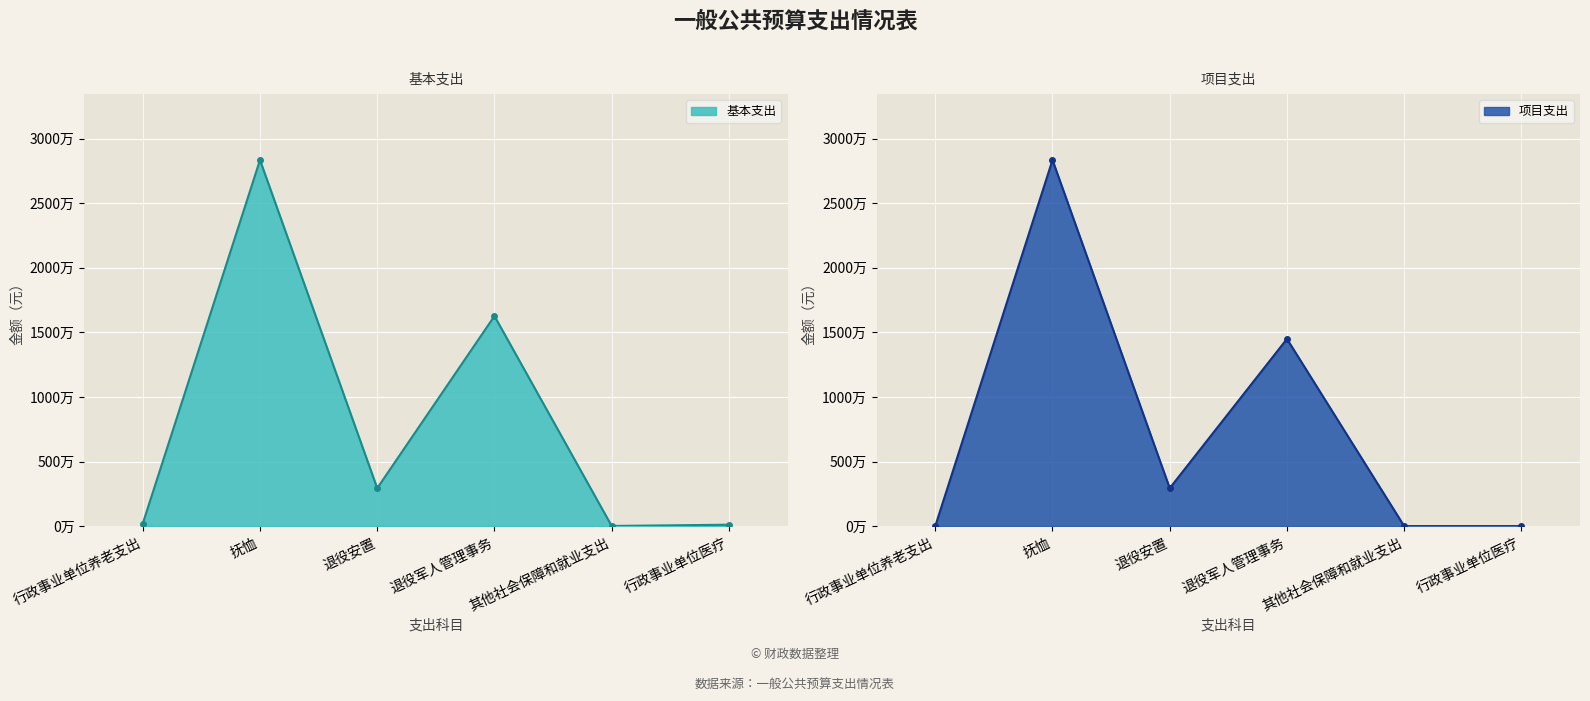

Reading right to left, extract all data points from this chart.

基本支出: 108410.3	10920.1	16260481.9	2933700.0	28338800.0	198815.8
项目支出: 0.0	0.0	14489000.0	2933700.0	28338800.0	0.0